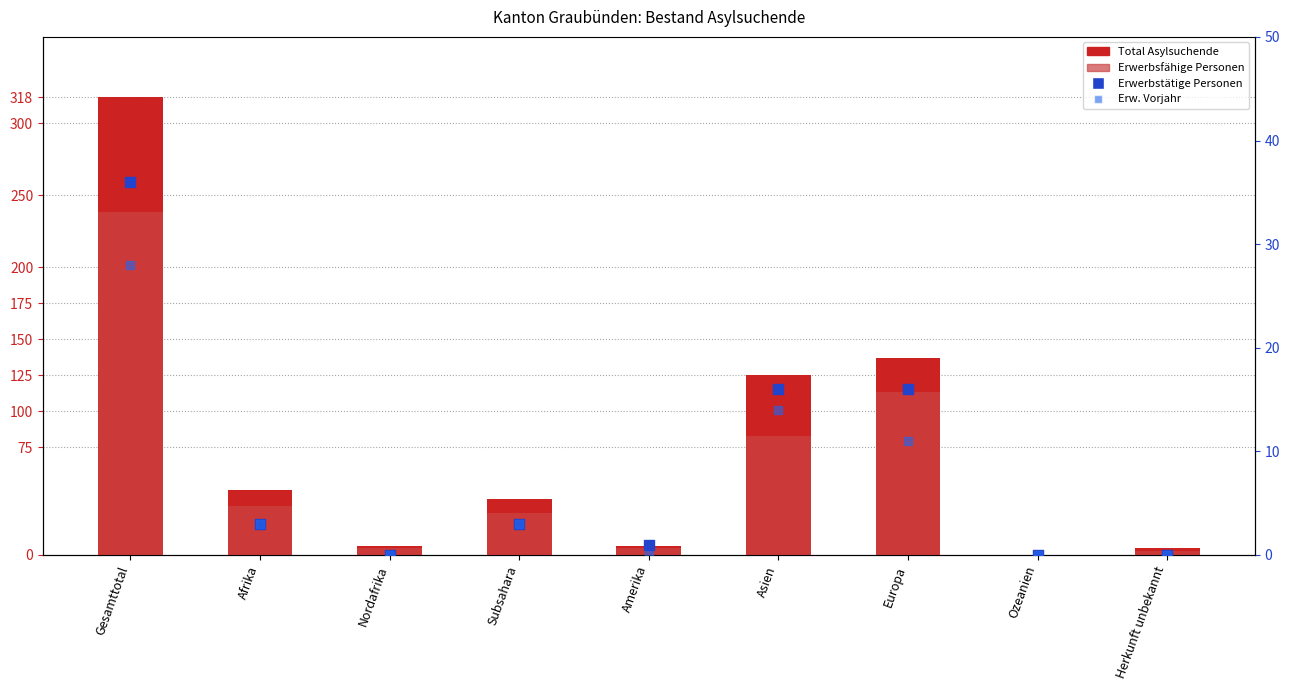

At how many categories does at least one series exceed 22?

5